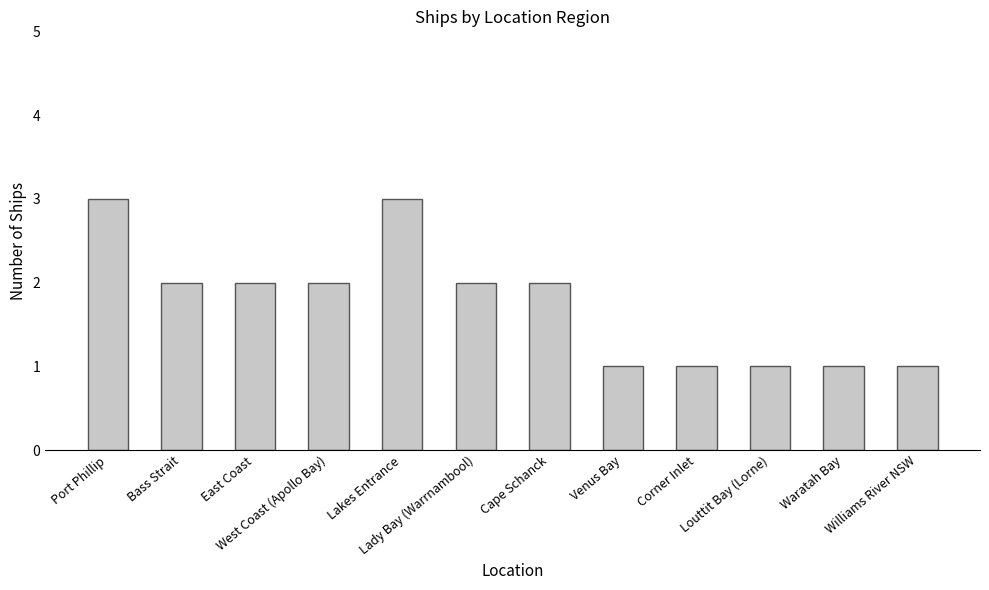

What is the change in value from Lakes Entrance to Venus Bay?

-2